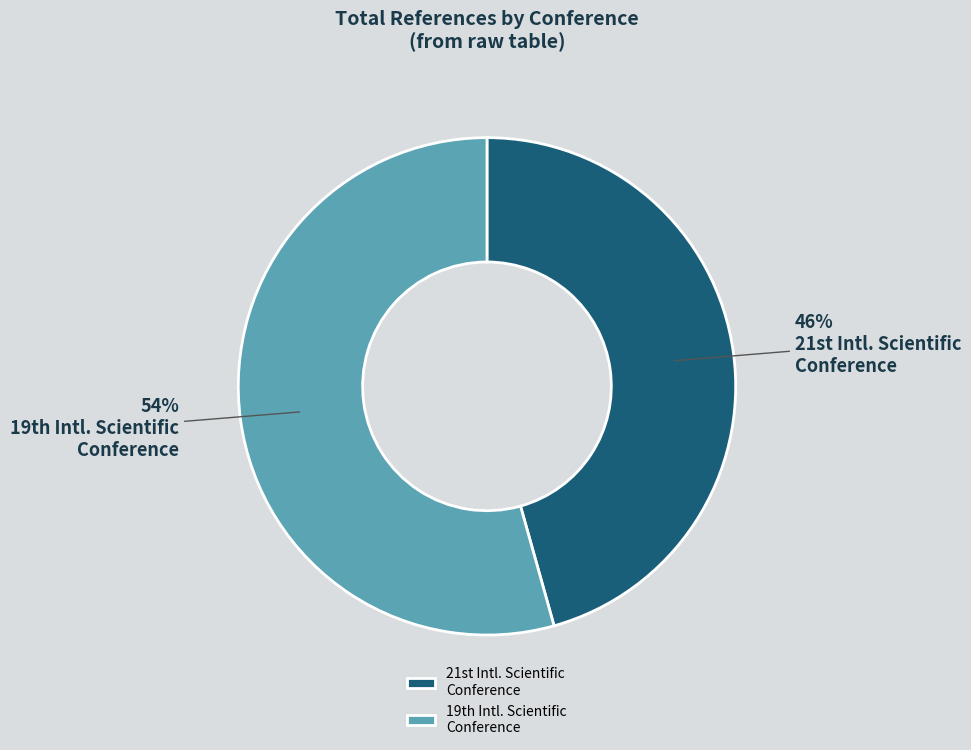

How many slices are in this pie chart?

2